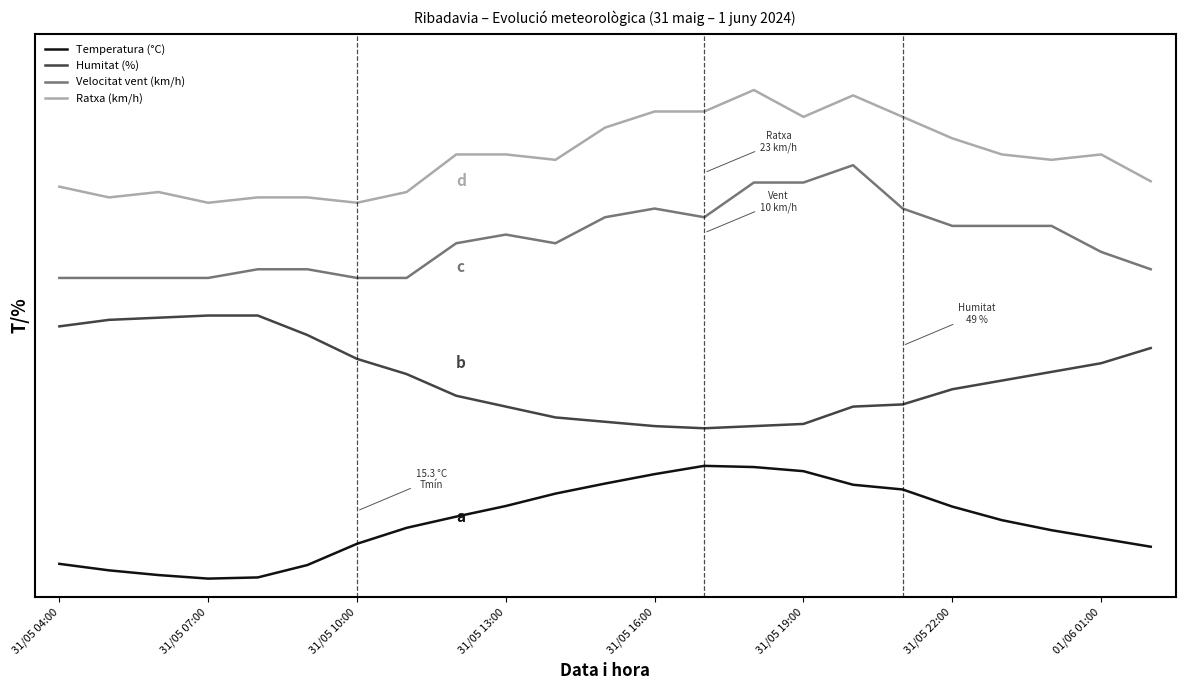

What are all the series names shown in the legend?

Temperatura (°C), Humitat (%), Velocitat vent (km/h), Ratxa (km/h)